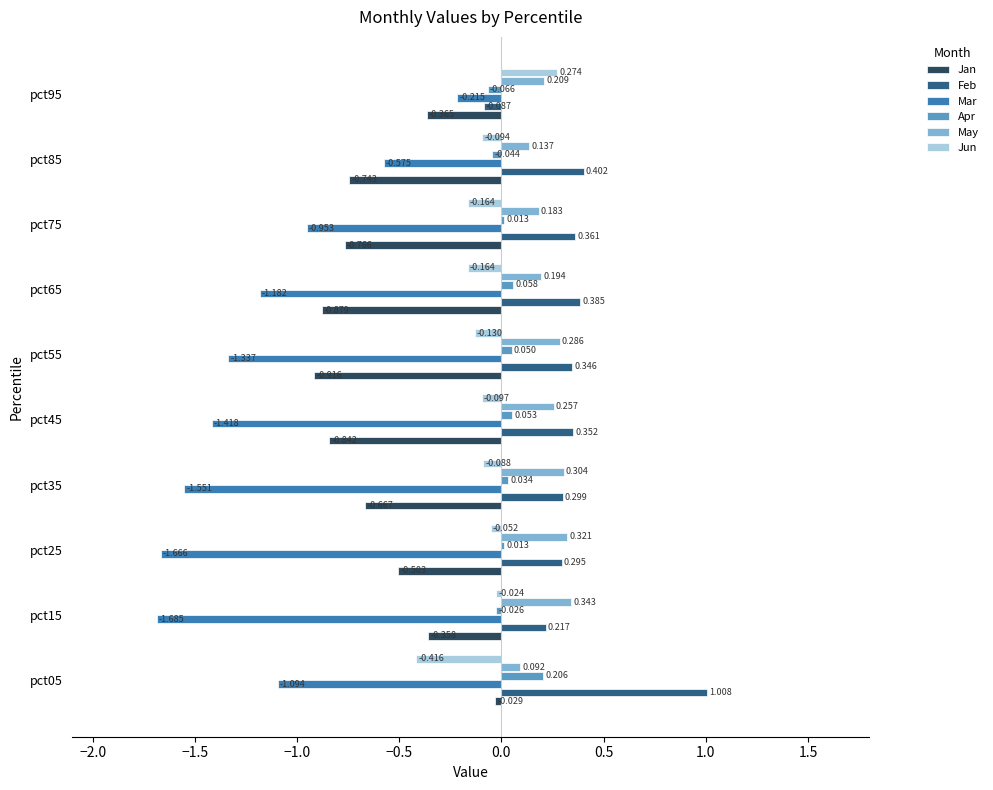

Which series has the largest total across all categories?

Feb